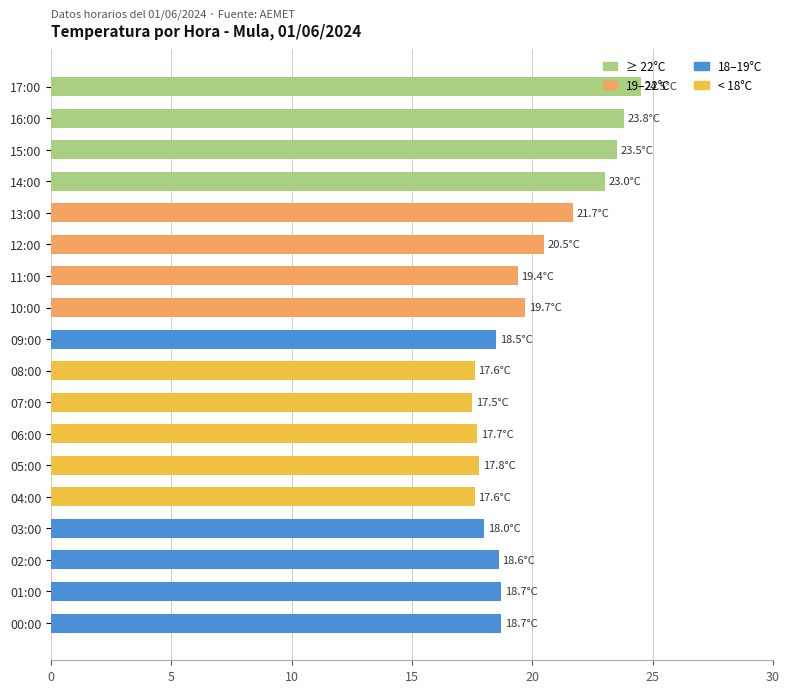

How many data points does each series have?

18